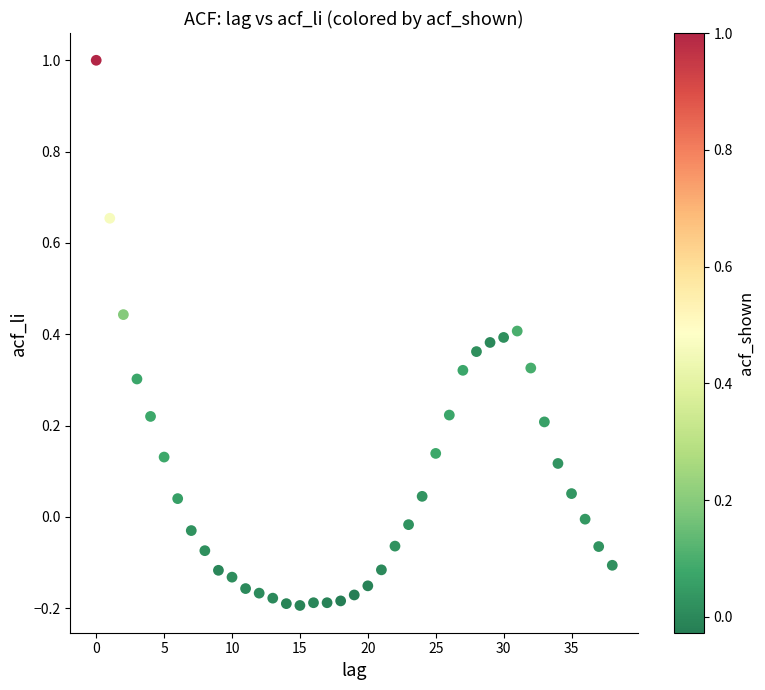

What is the range of Y values (max minus min)?

1.2